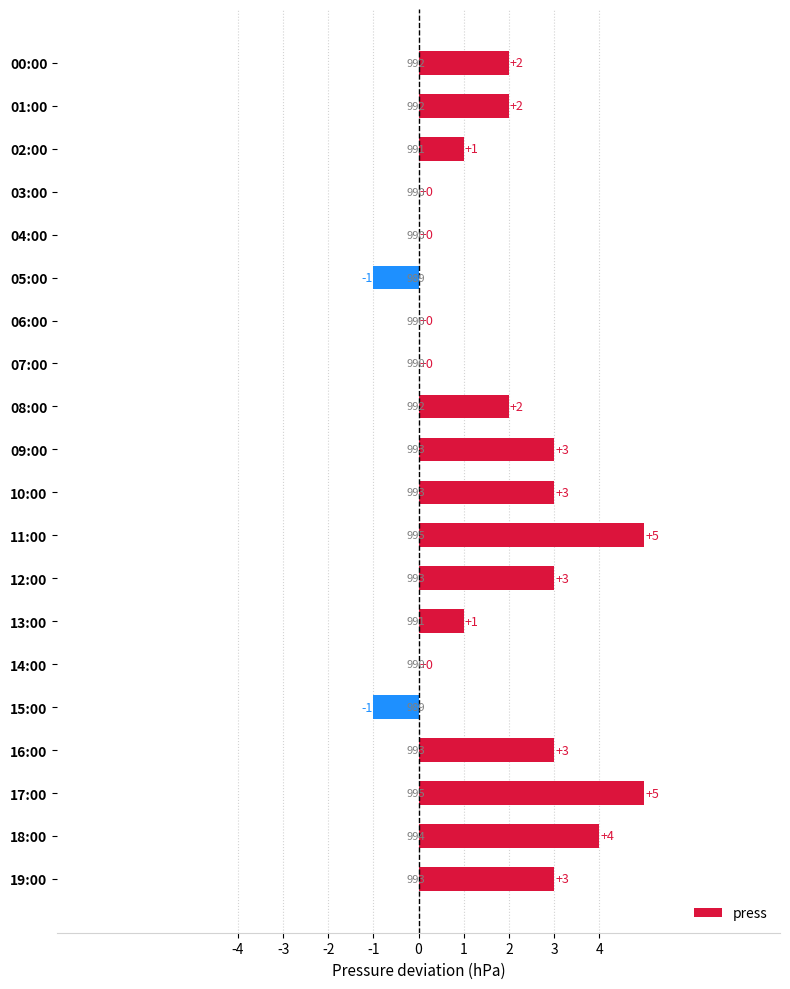

The value at 17:00 is 8. True or false?

False